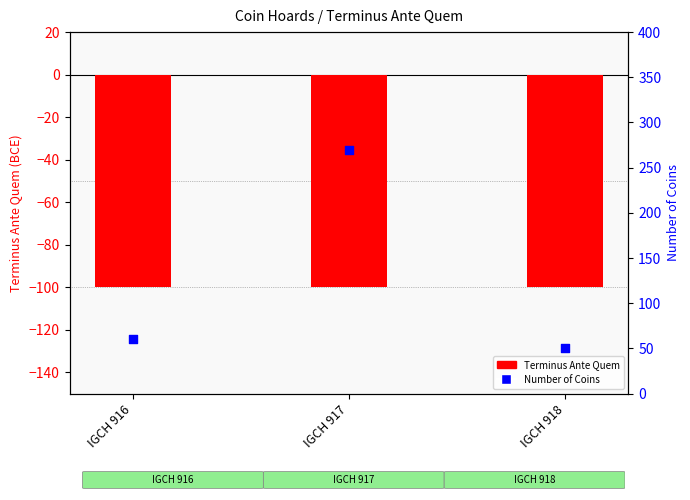

Which series has the largest total across all categories?

Number of Coins